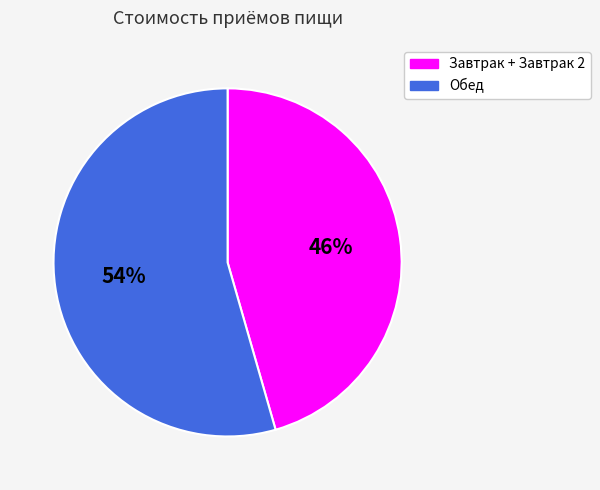

To the nearest percent, what is the average slice percentage?

50%